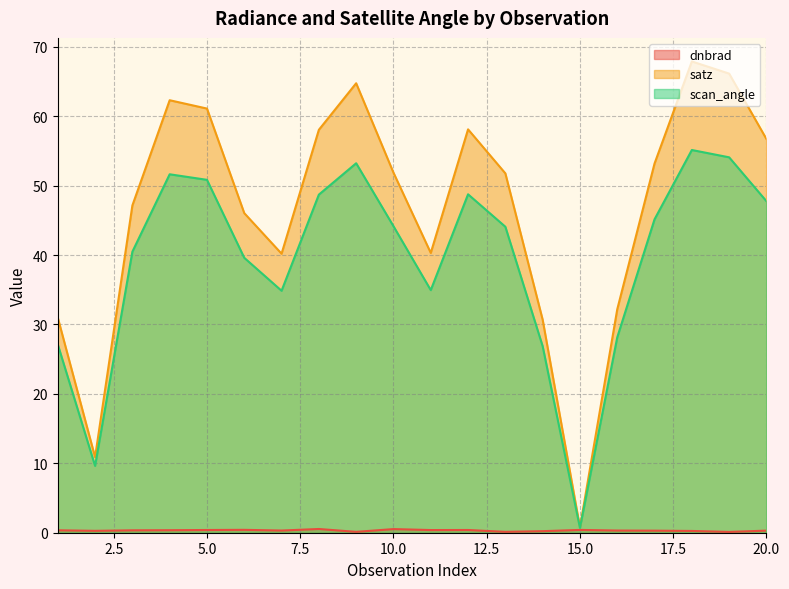

True or false: dnbrad has a value of 0.5 at 8.

True